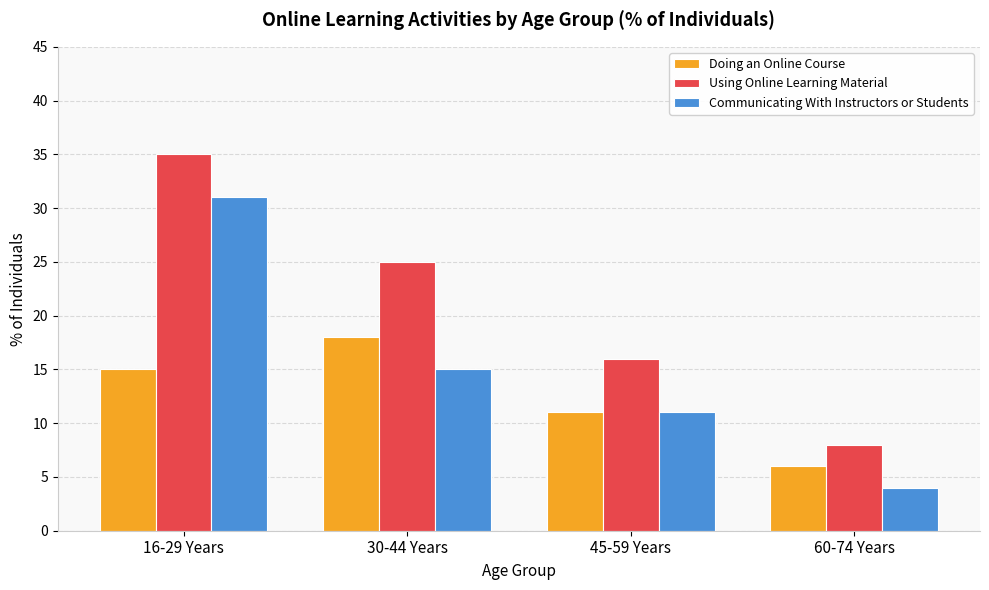

What is the difference between the maximum and minimum values in the Using Online Learning Material series?

27